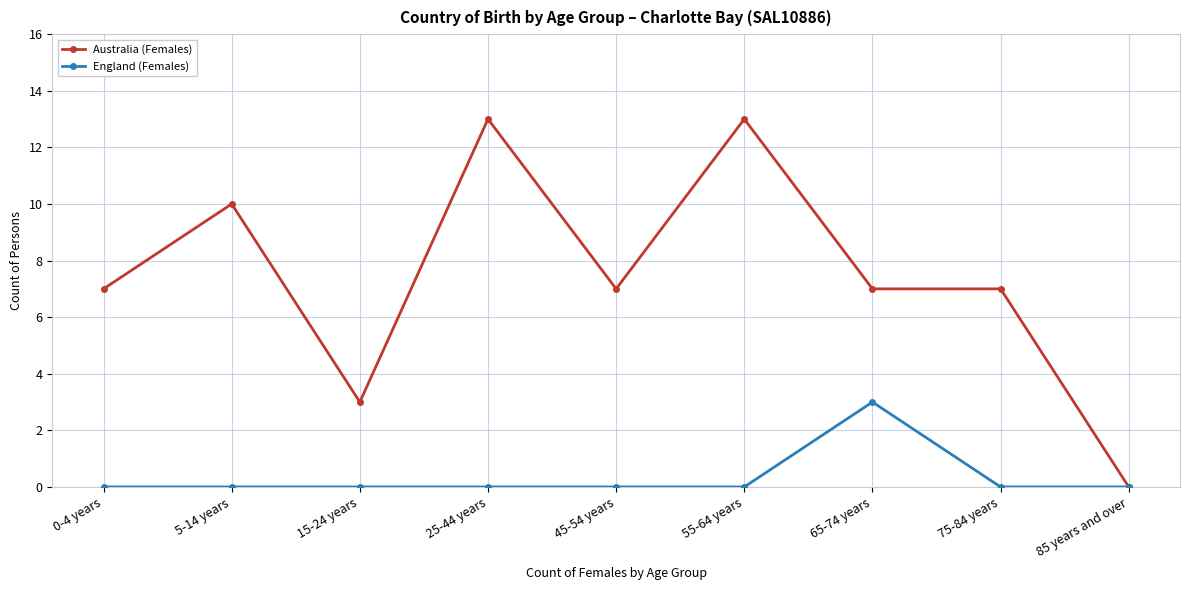

What is the label of the 5th point from the left?

45-54 years